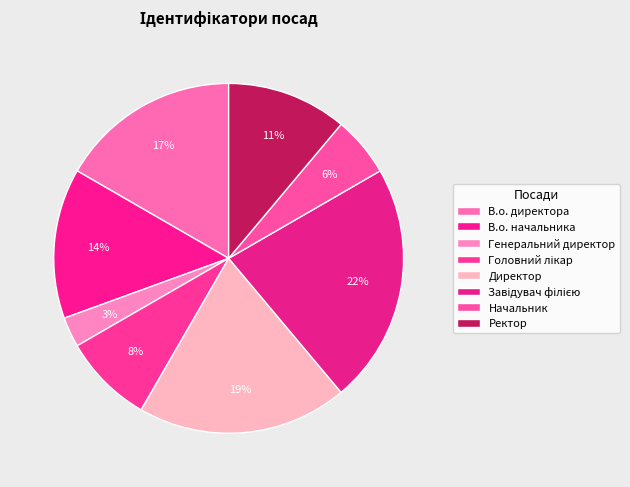

How many segments does this pie chart have?

8